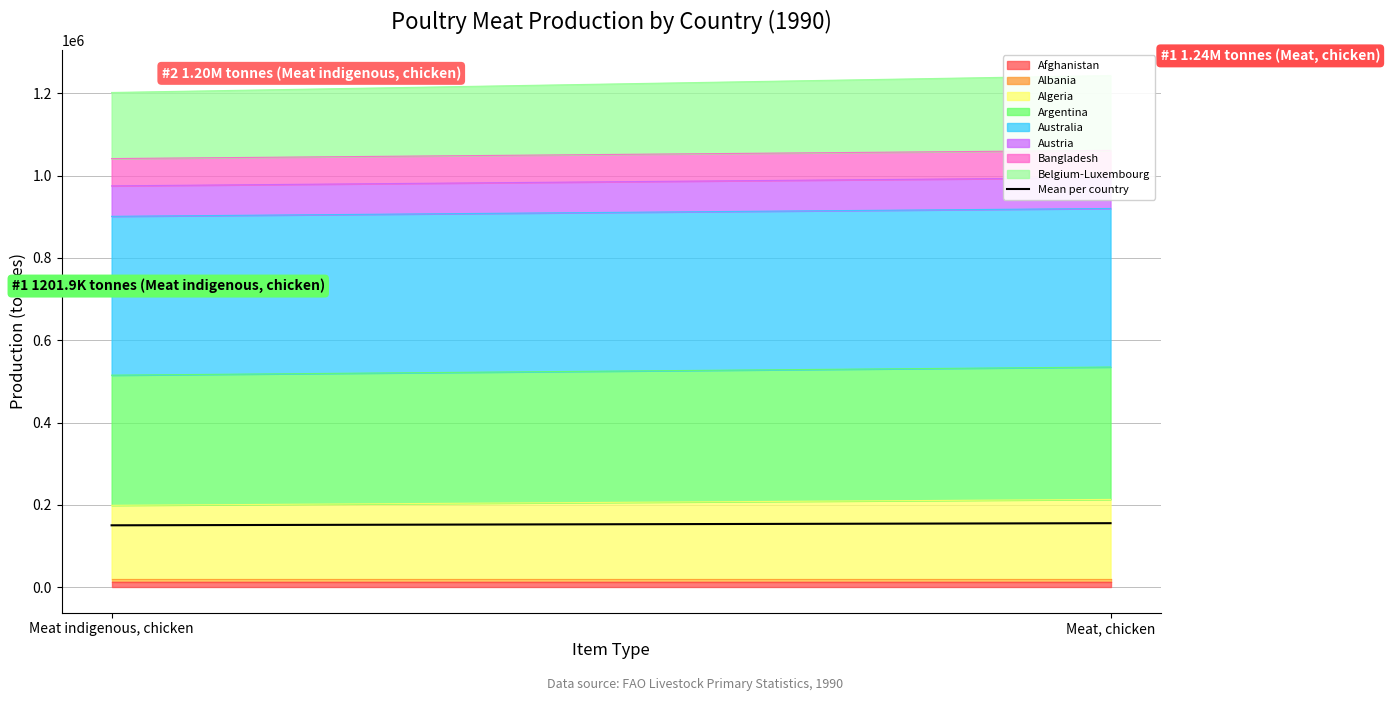

Reading left to right, extract all data points from this chart.

Meat indigenous, chicken=150232.2	Meat, chicken=155384.8